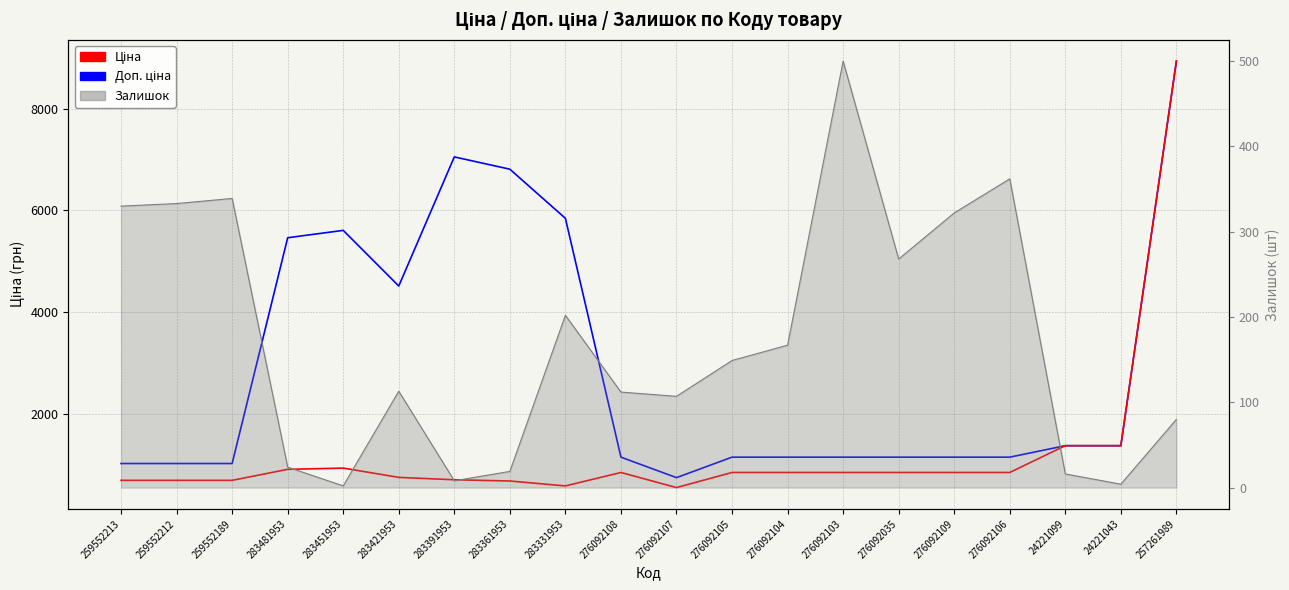

How many values in the Залишок series are below 149?

10